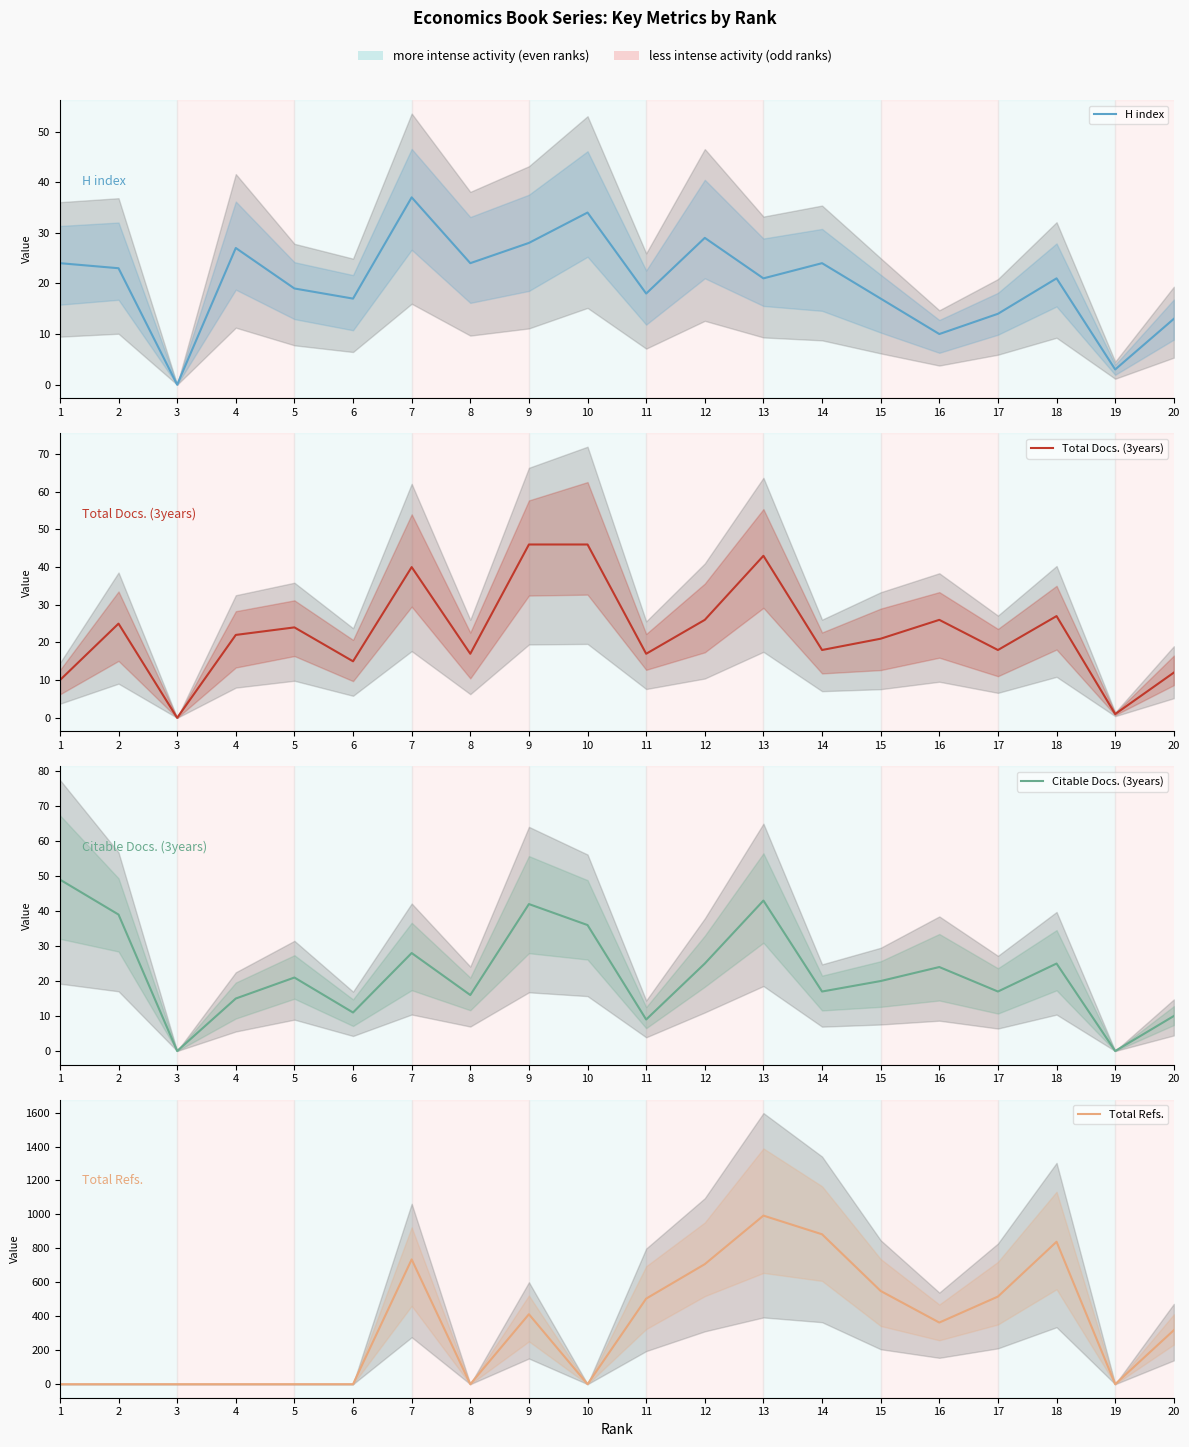

In Citable Docs. (3years), how many points are higher than both neighbors (excluding endpoints)?

6